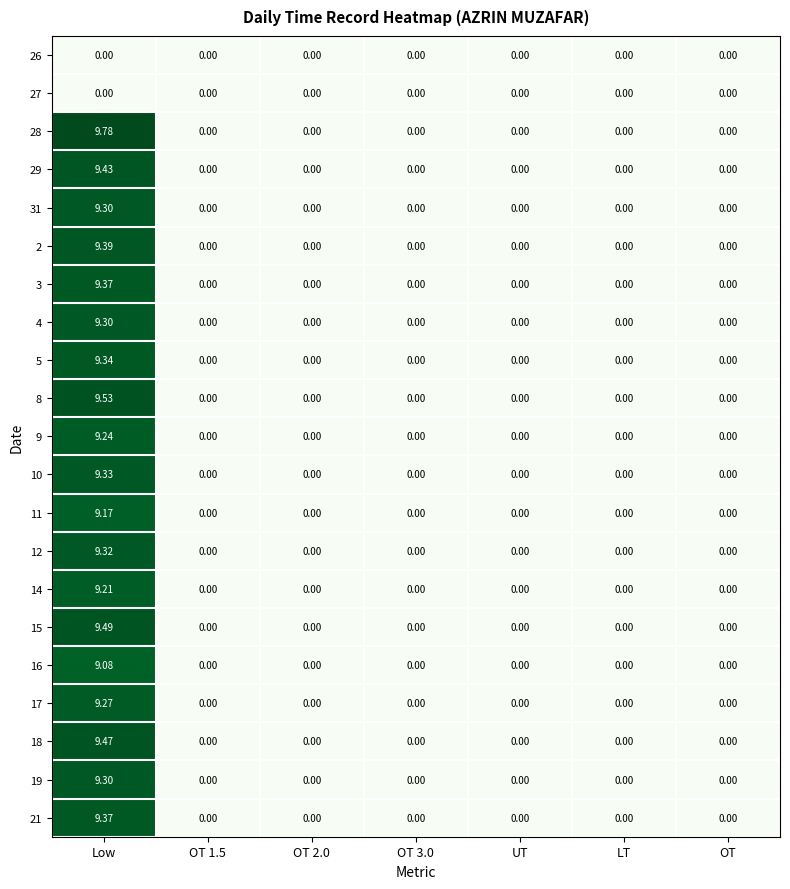

At which category does the chart reach its peak across all series?

Low